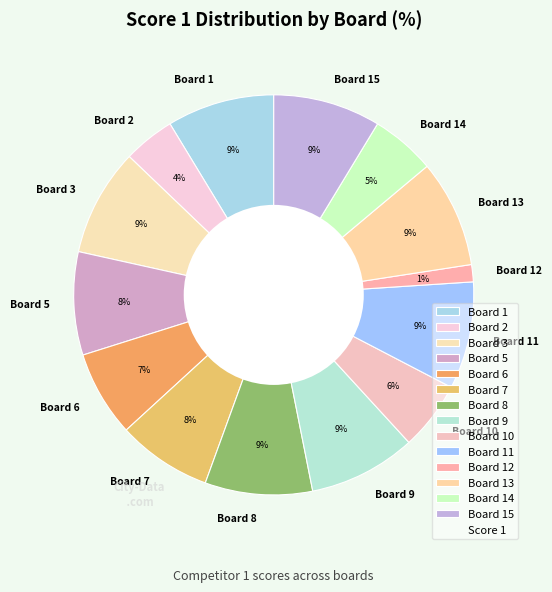

Which category has the smallest portion of the pie?

Board 12